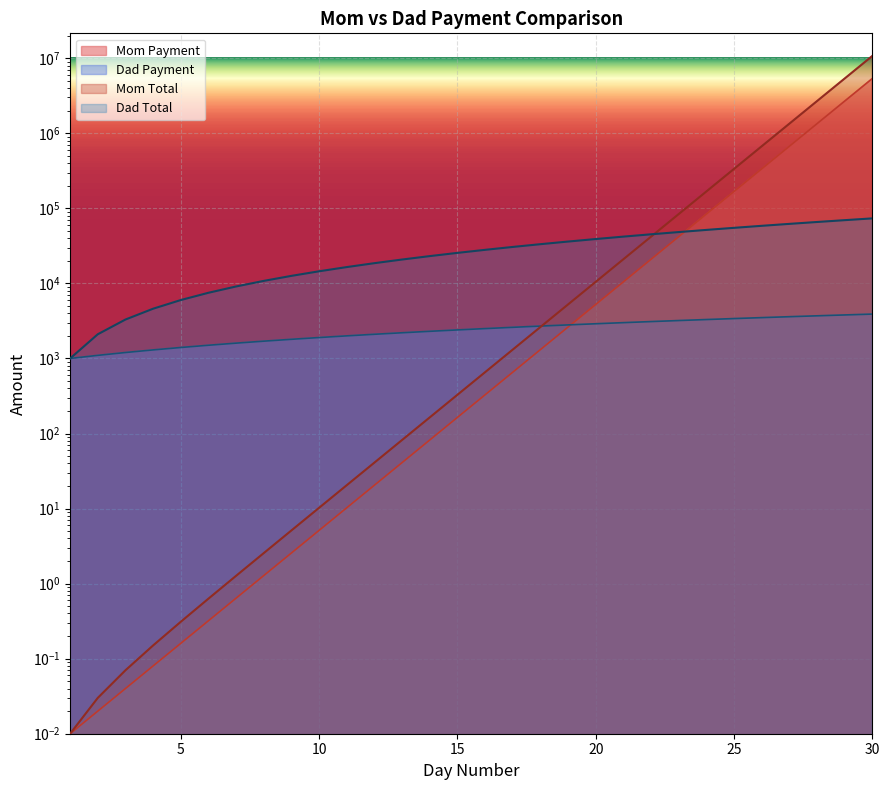

How many series are shown in this chart?

4